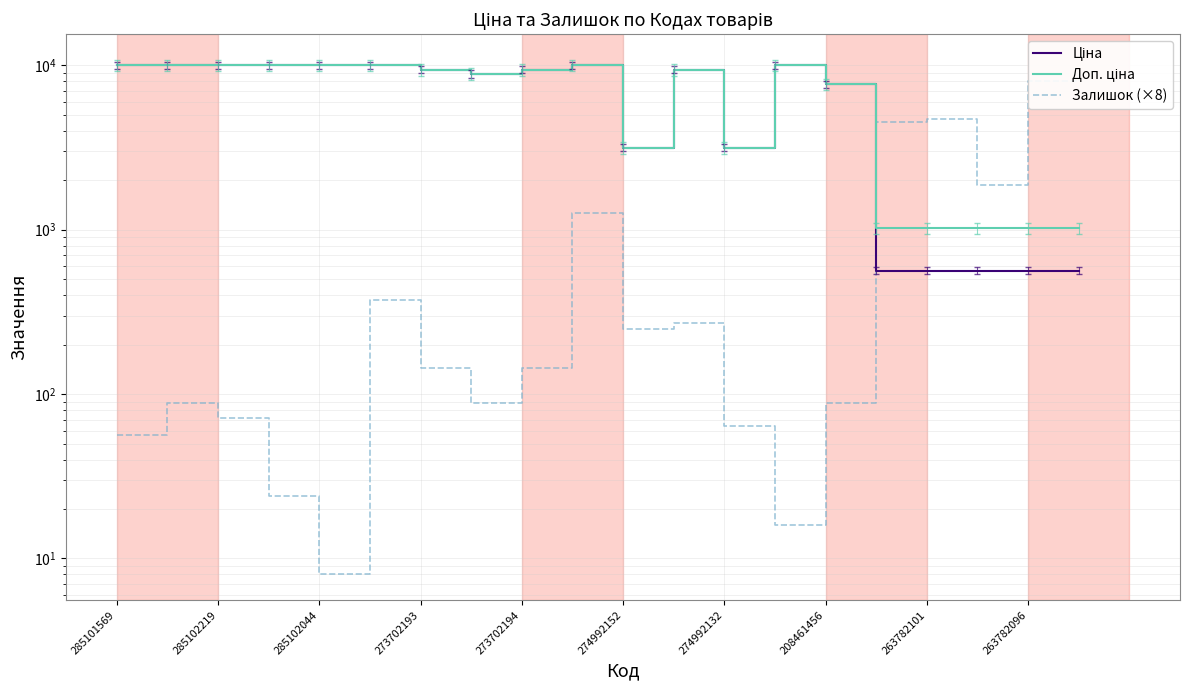

How many series are shown in this chart?

3